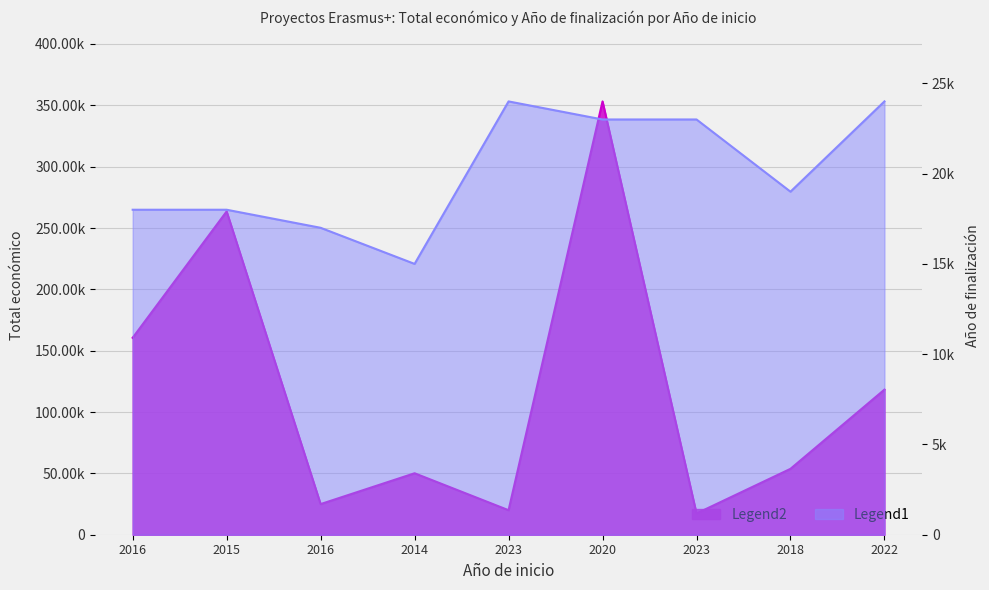

True or false: Año de finalización and Total económico intersect in this chart.

False